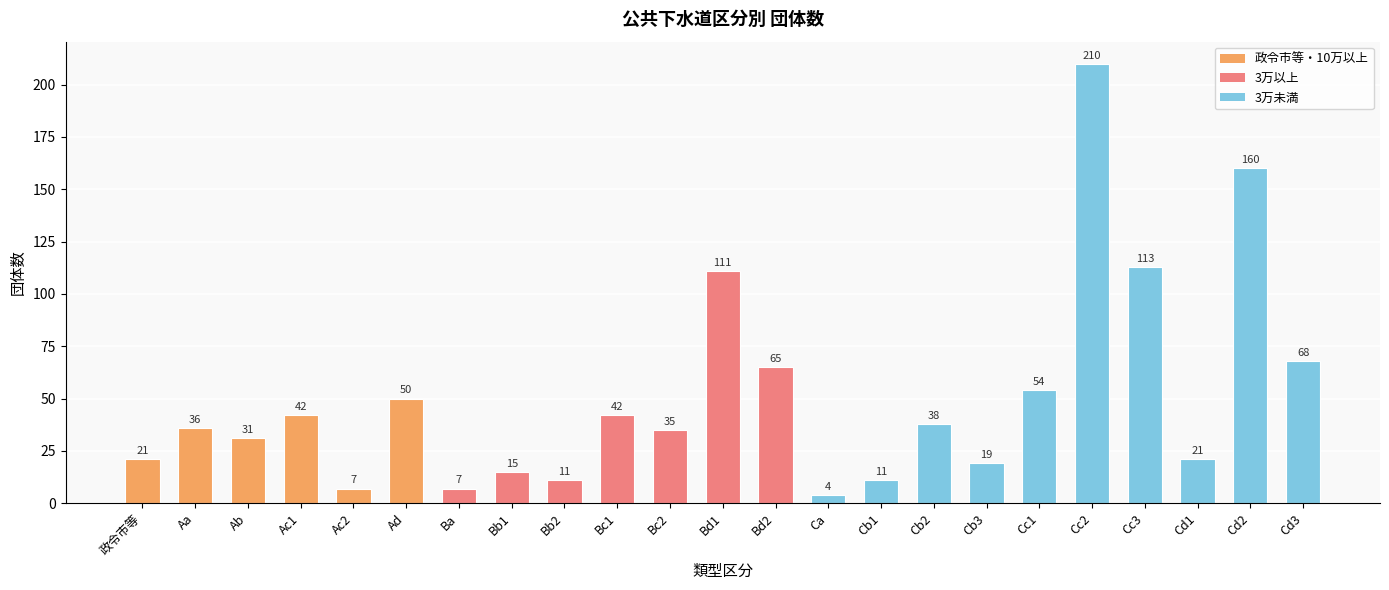

The chart shows a value of 12 at 政令市等. True or false?

False